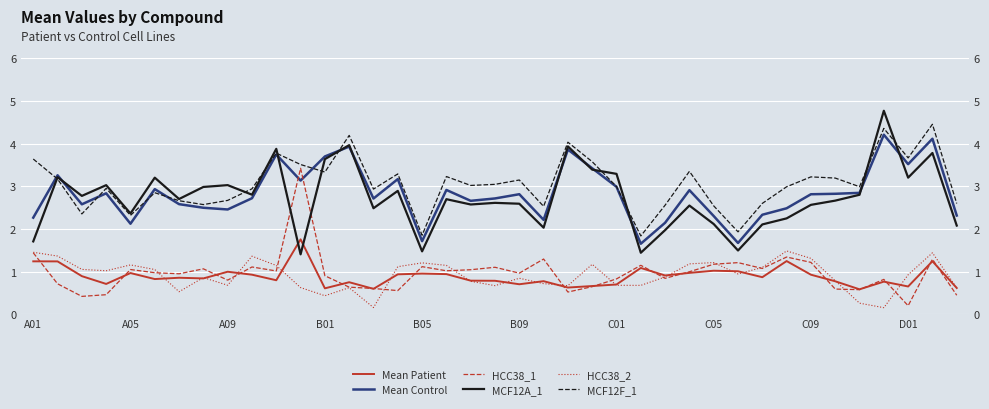

The value of Mean Patient at 17 is 0.3. True or false?

False